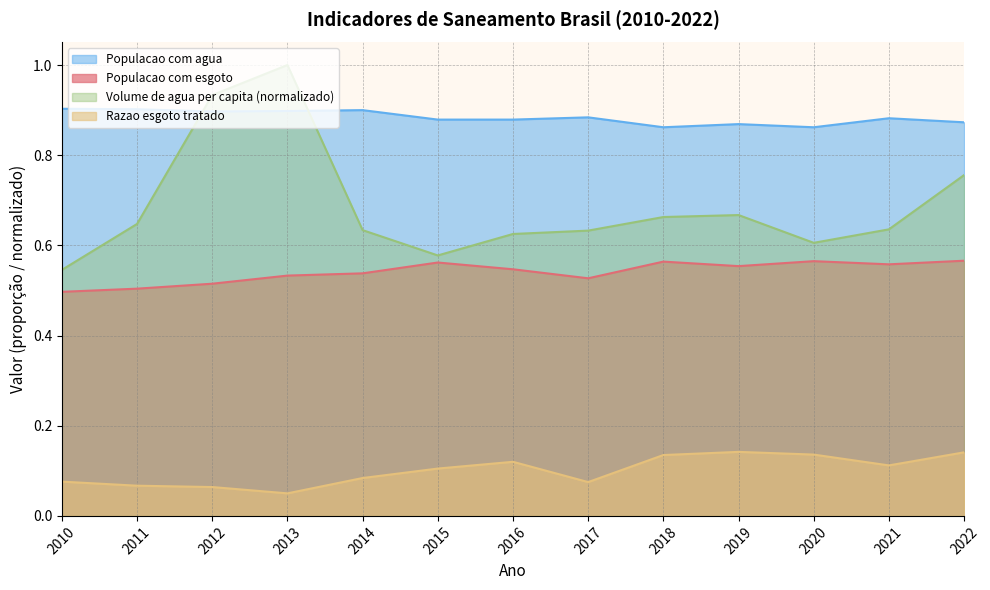

How many distinct data groups are displayed?

4